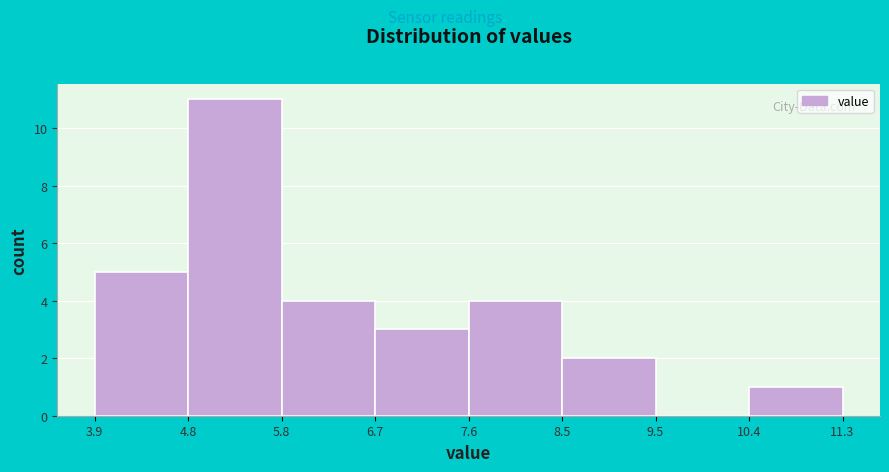

How tall is the bar that spans 4.8 to 5.8 on the x-axis? The values are not printed on the chart, so give them approximately, as read against the axis.

11